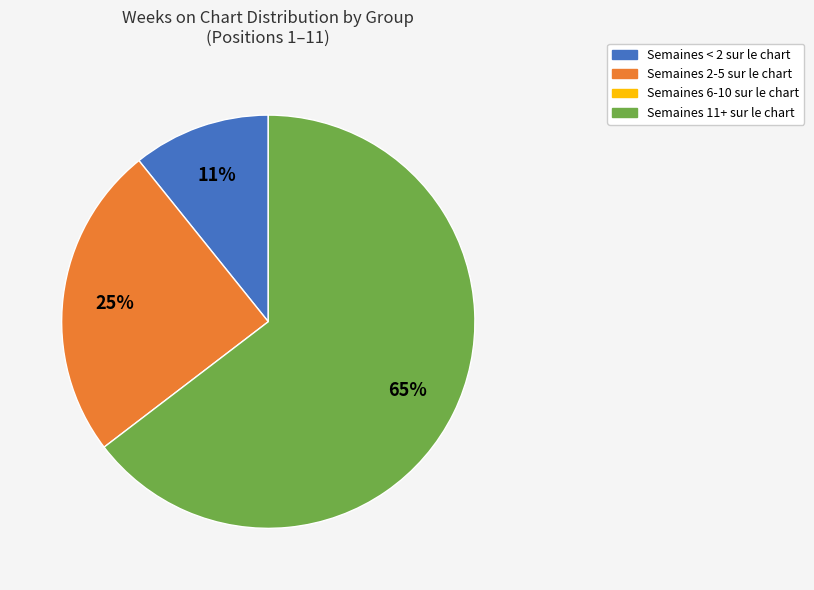

Is there any slice that represents more than half of the pie?

Yes